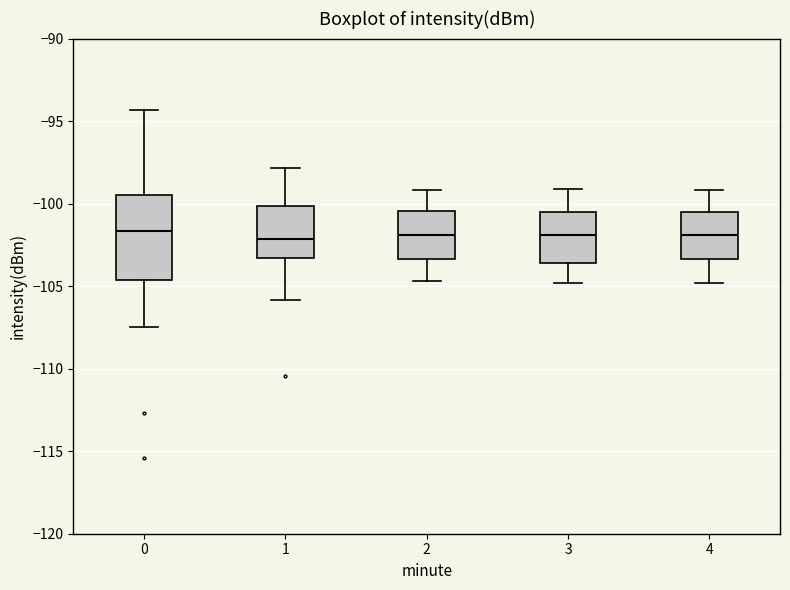

Comparing the boxes themselves (not the whiskers), which one is the tallest?

0